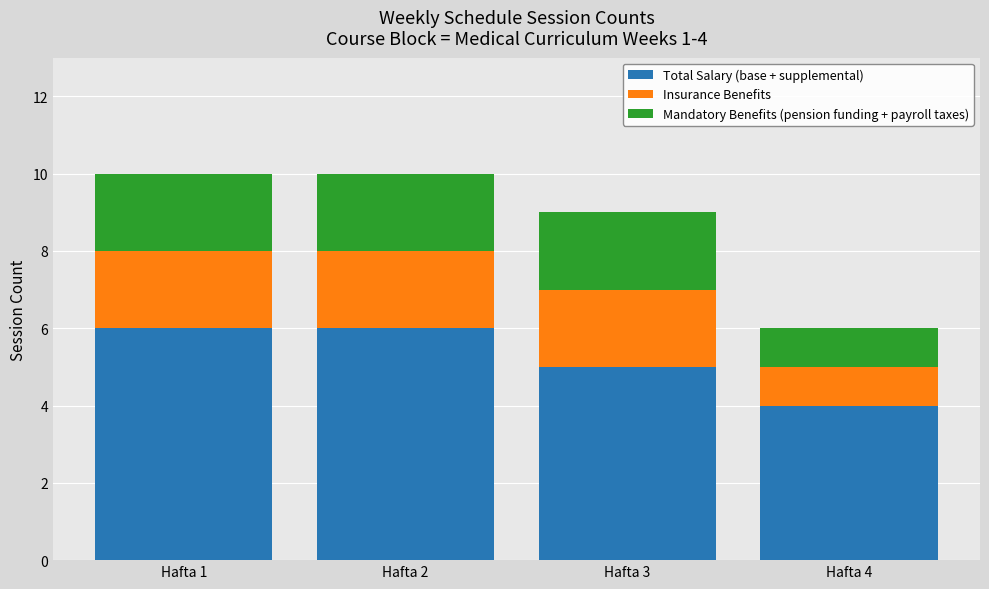

What is the maximum value for Total Salary (base + supplemental)?

6